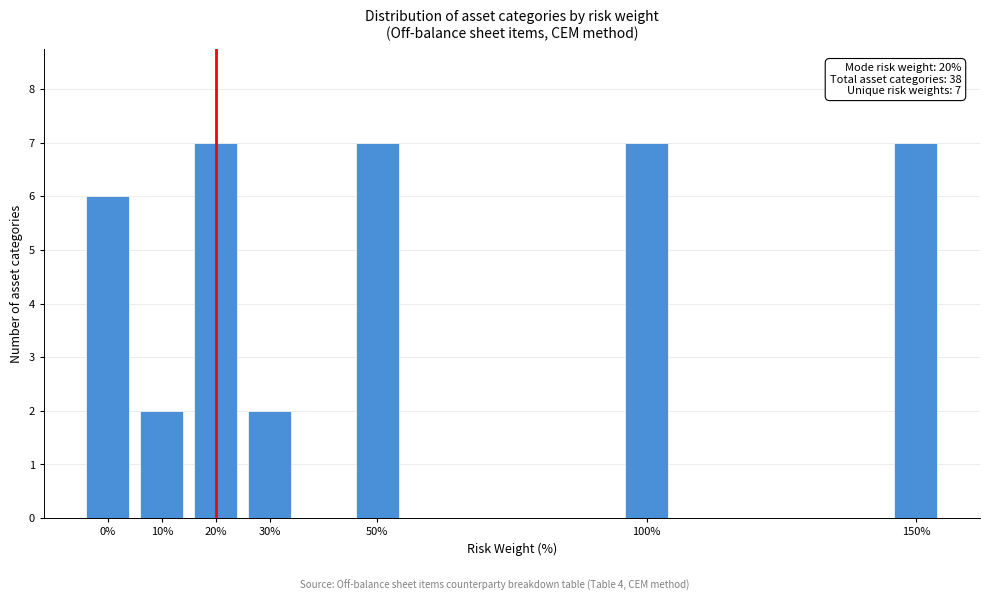

Reading left to right, list all the values displayed in this chart.

6	2	7	2	7	7	7